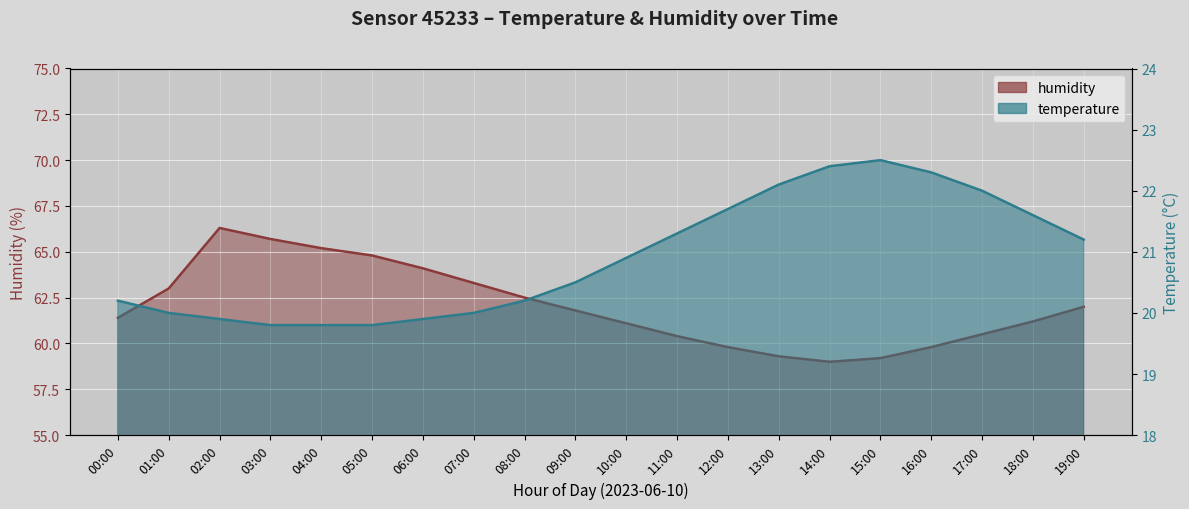

The value of temperature at 02:00 is 19.9. True or false?

True